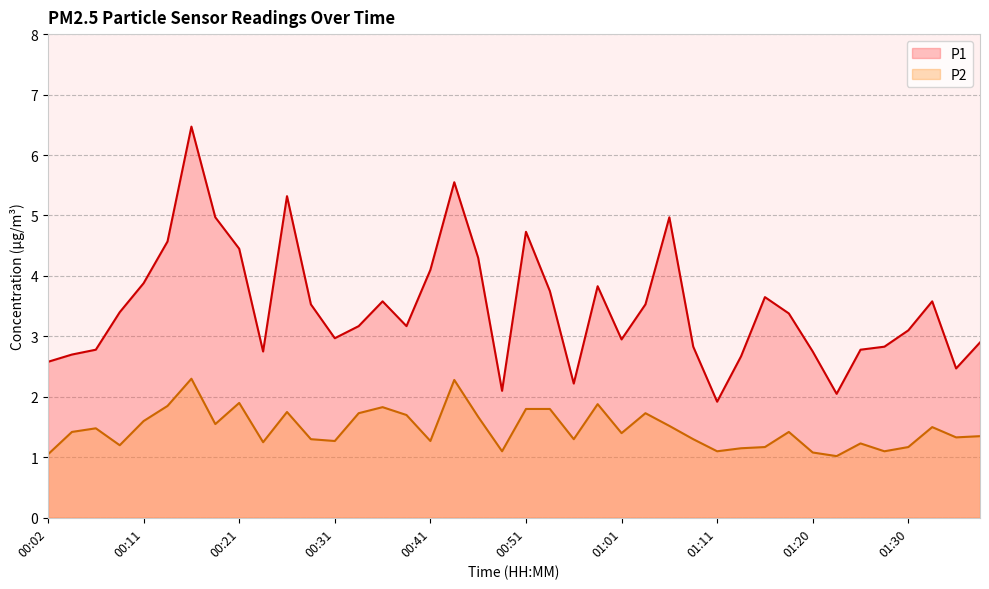

What is the label of the 15th point from the left?

00:36